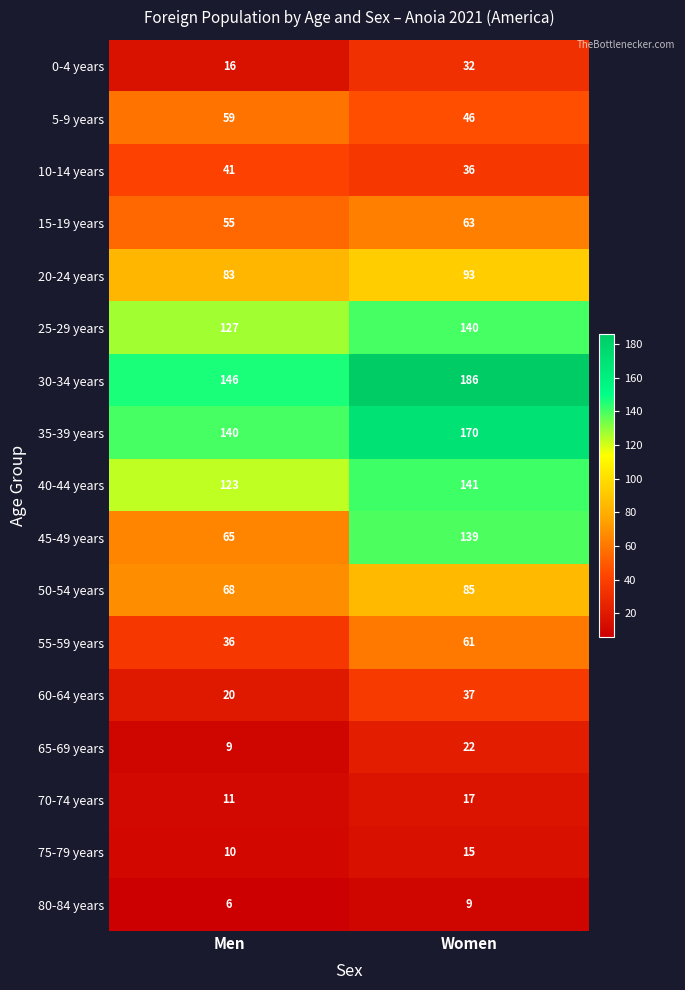

What is the spread (max minus min) of values at Men?

140